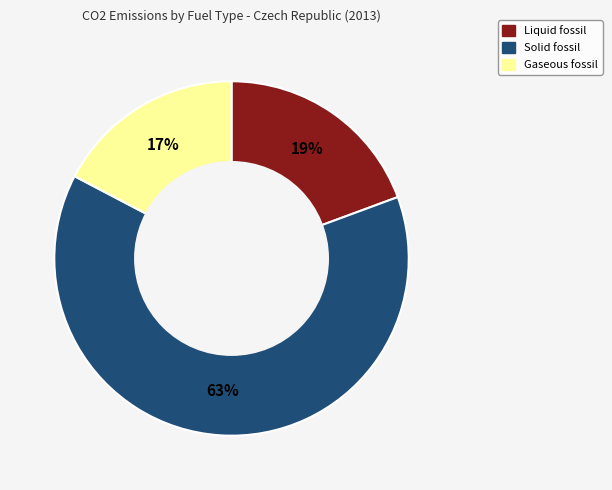

What is the ratio of the value at Solid fossil to the value at Liquid fossil?

3.3